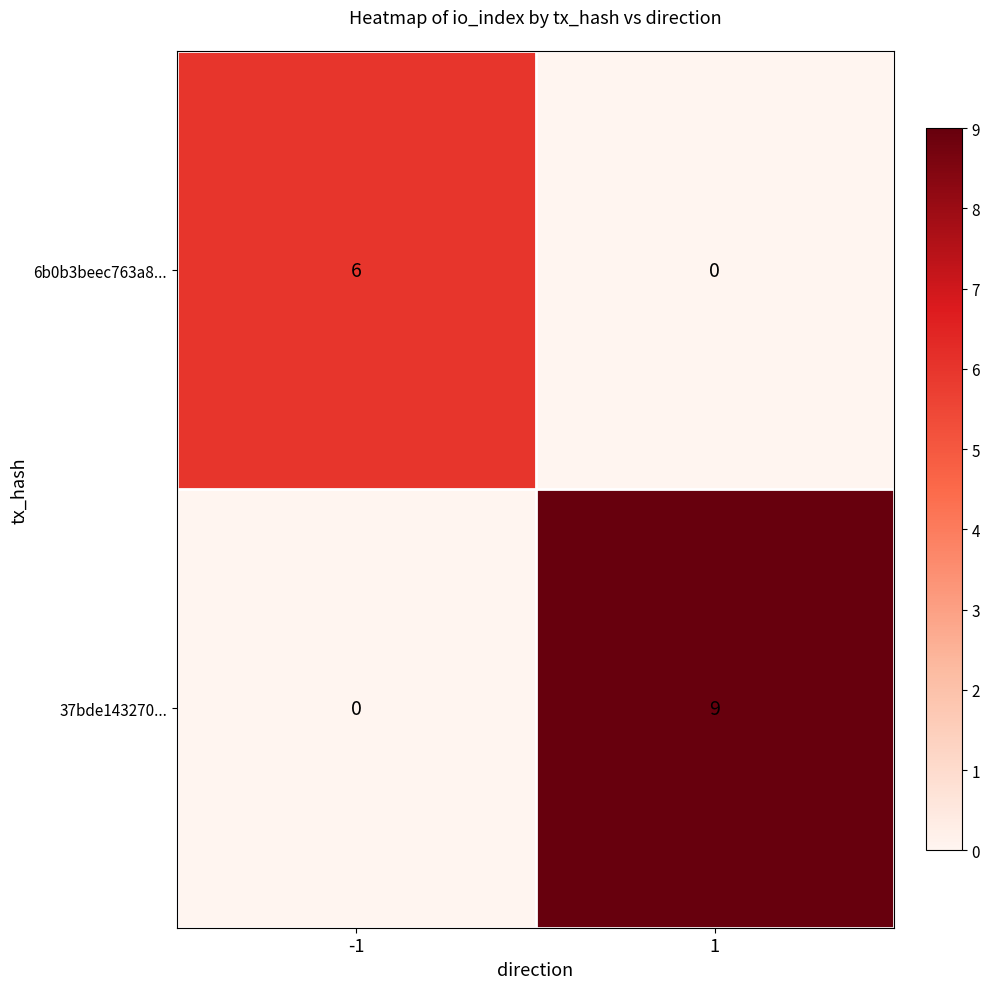

Is it true that 6b0b3beec763a8... equals 0 at 1?

True